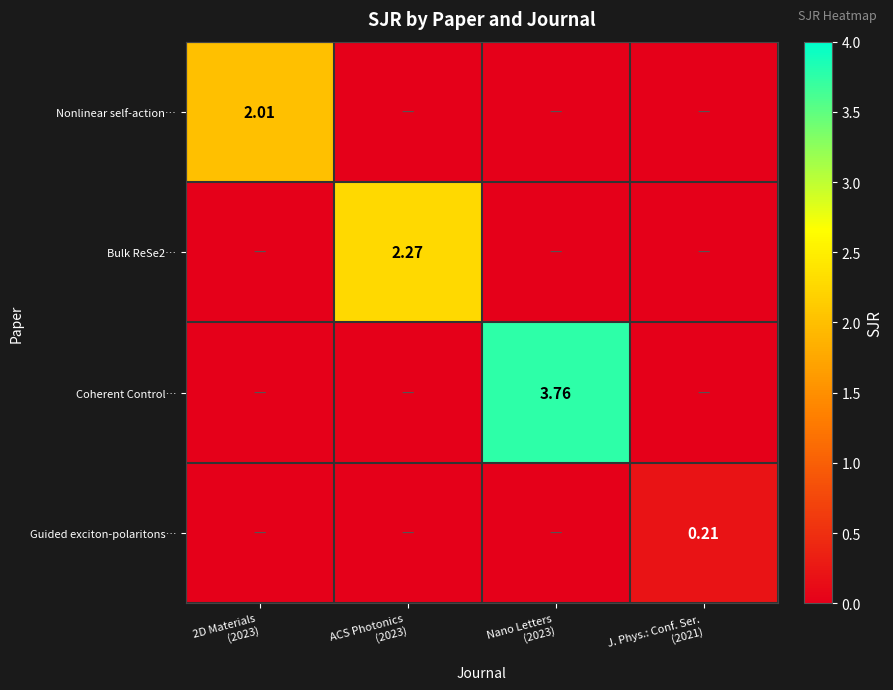

Which series has the largest total across all categories?

Coherent Control…